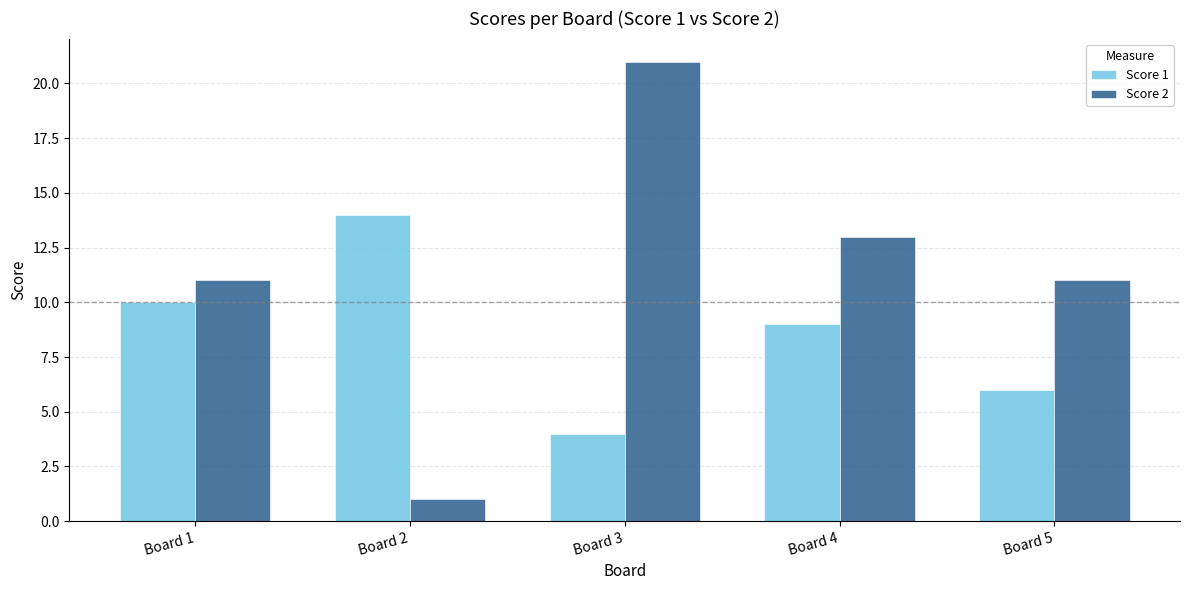

Which label corresponds to the smallest value in the chart?

Board 2